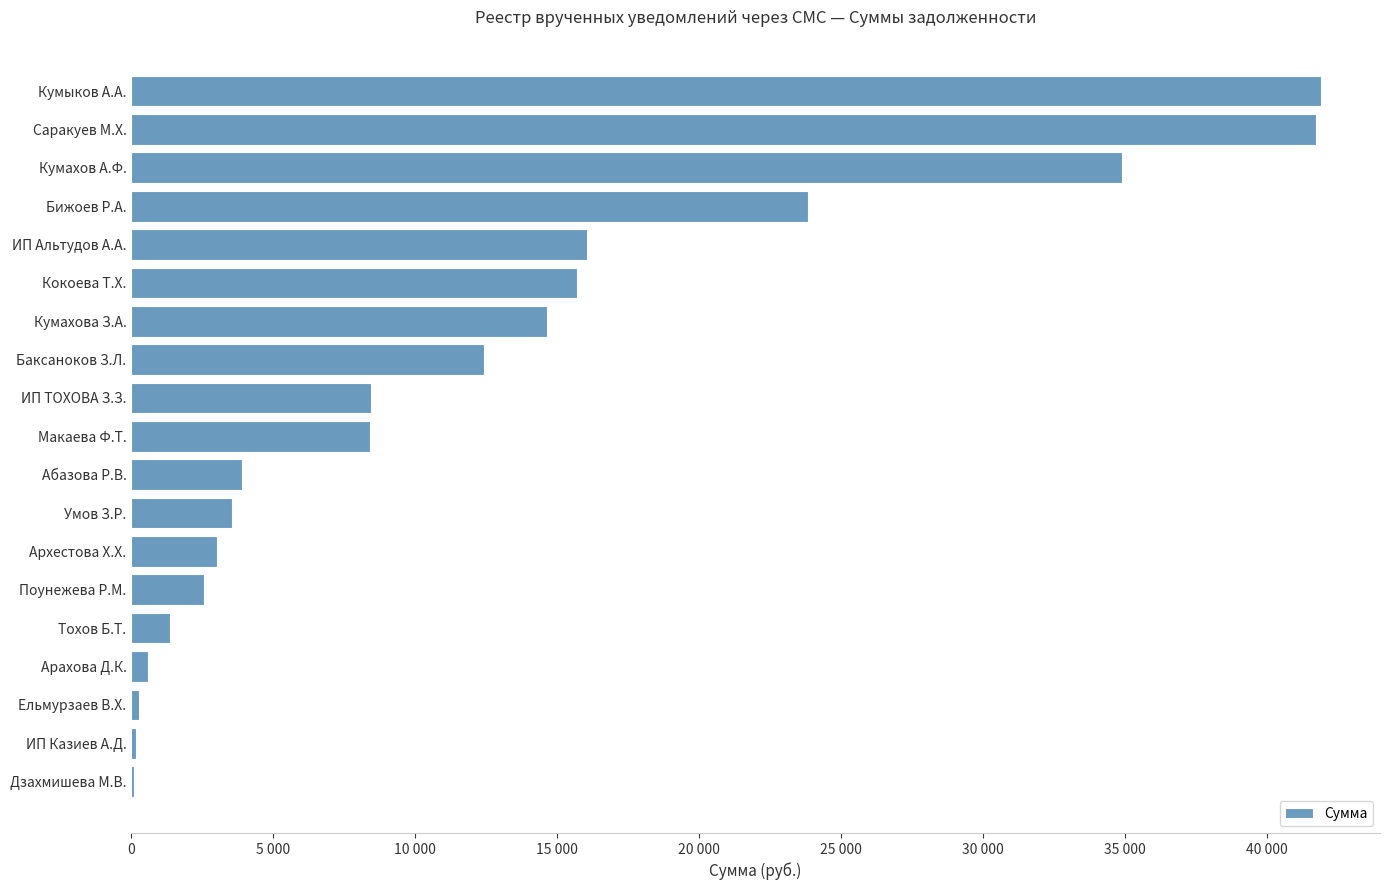

What is the minimum value shown in the chart?

78.5